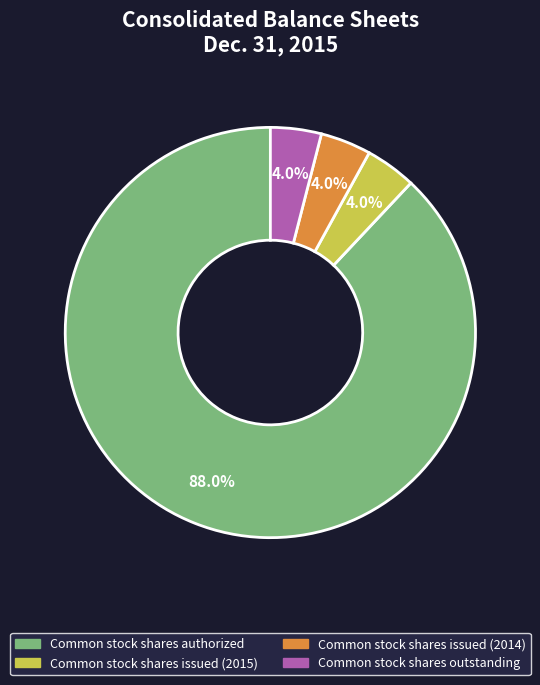

Is there any slice that represents more than half of the pie?

Yes